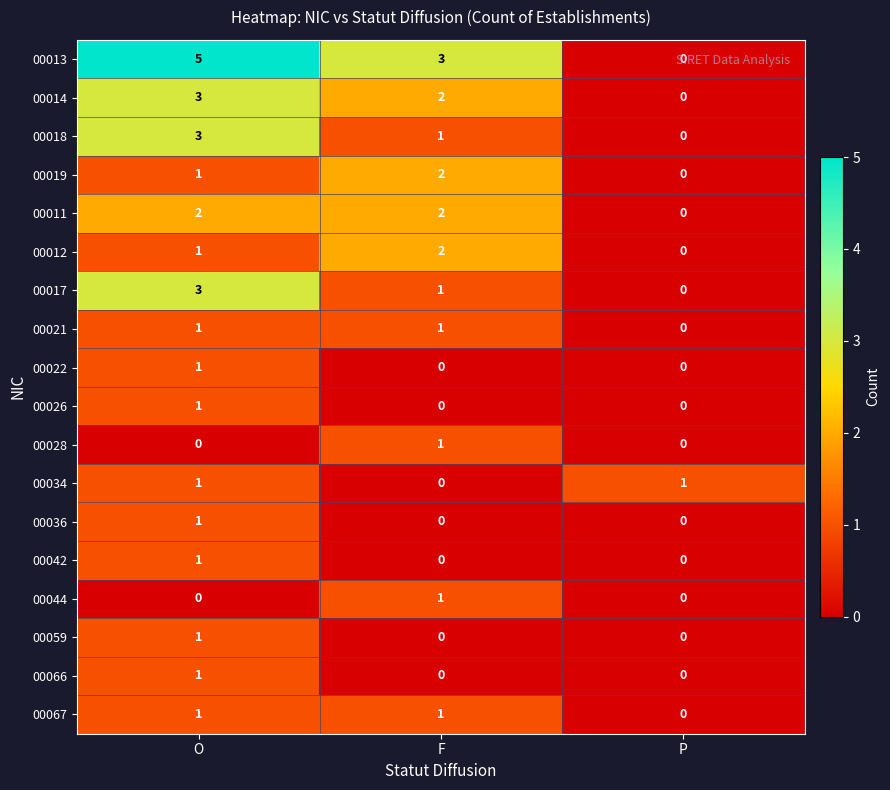

Count the 00036 values in the range 0 to 1.

3